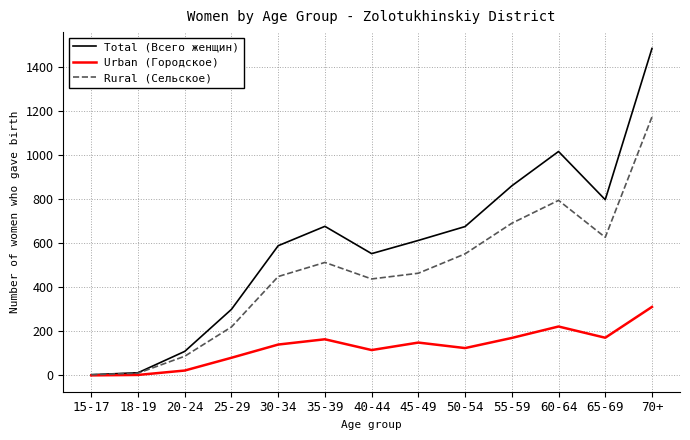

The value of Rural (Сельское) at 65-69 is 627. True or false?

True